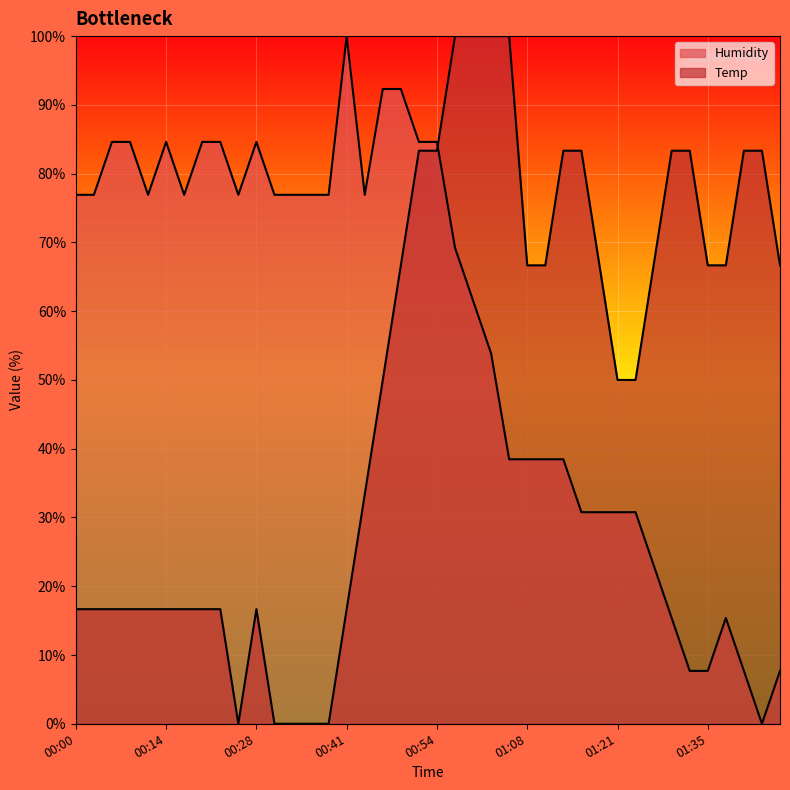

What is the sum of the Humidity values at 00:33 and 00:46?

169.2